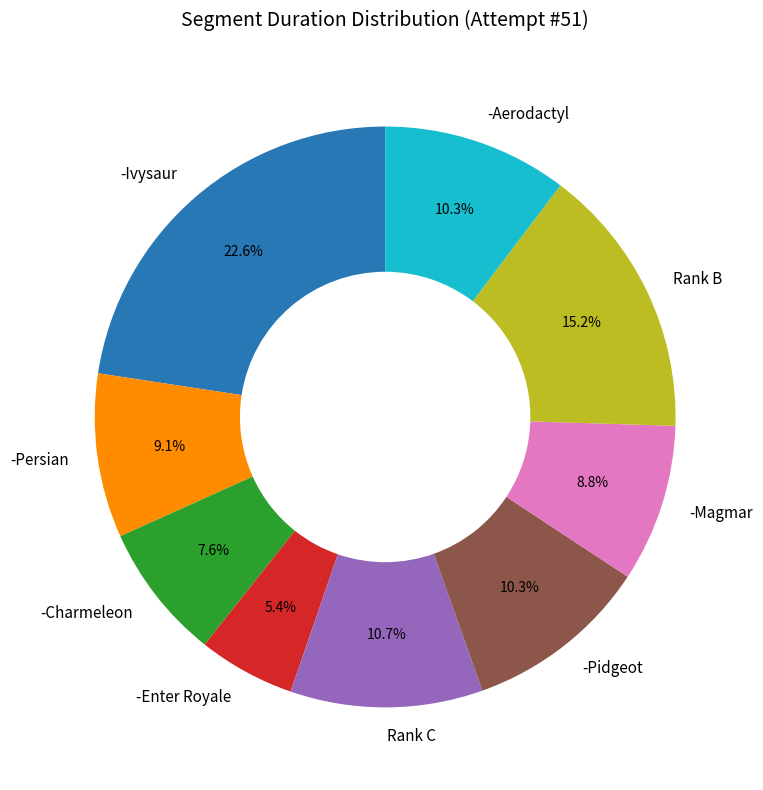

Count the number of slices in the pie.

9